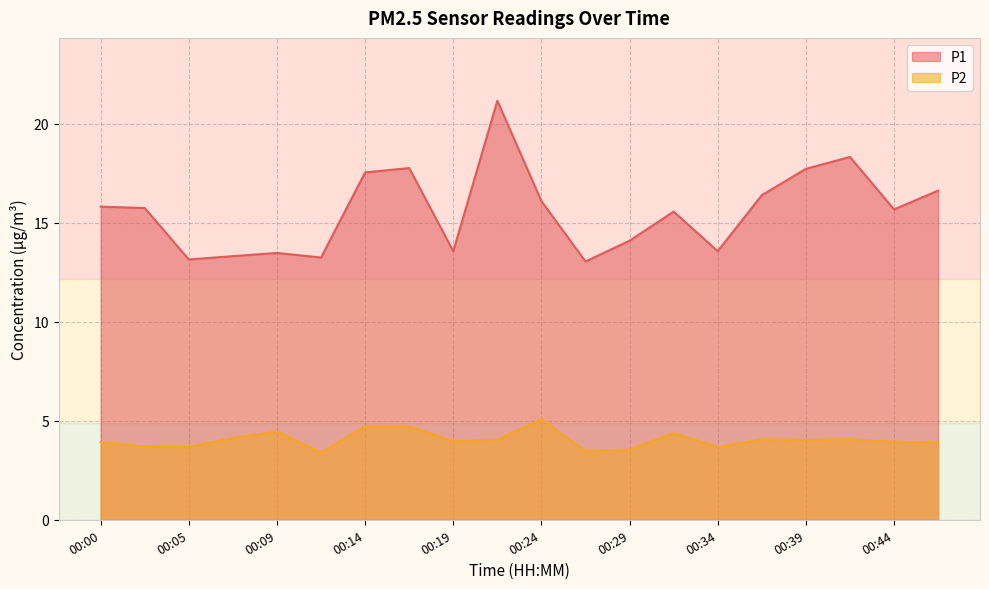

Which series has the widest spread of values?

P1